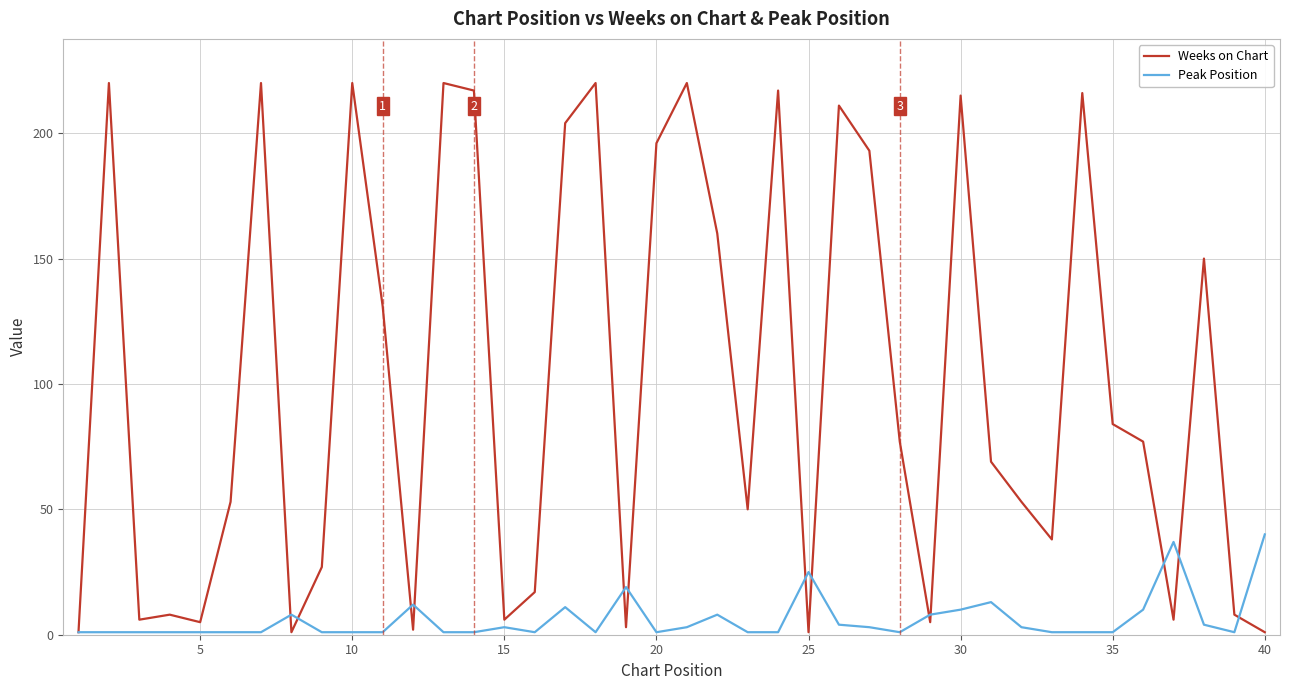

Which series has the widest spread of values?

Weeks on Chart